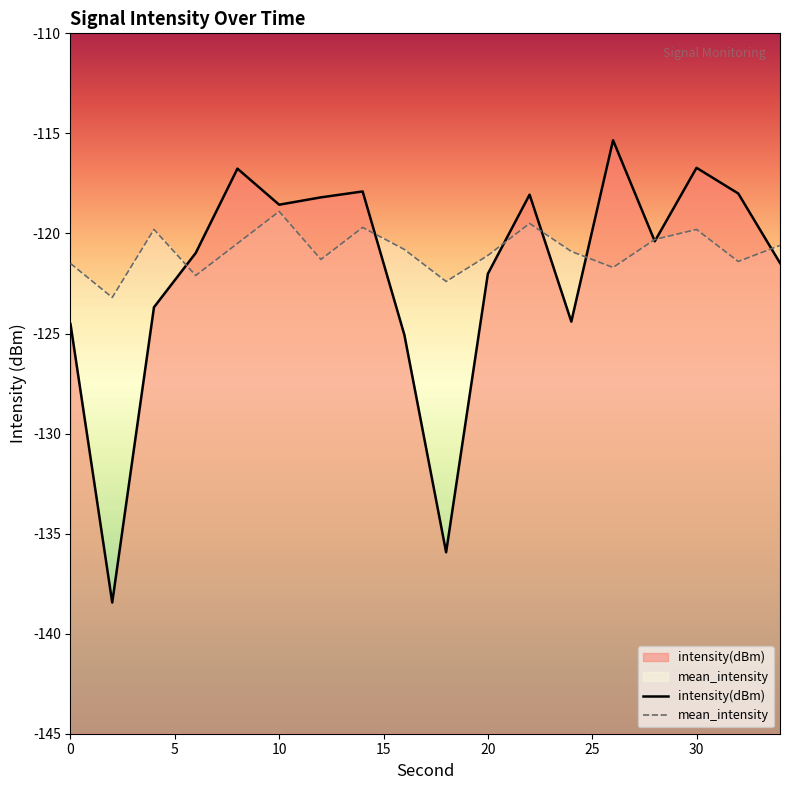

What is the maximum value shown in the chart?

-115.3